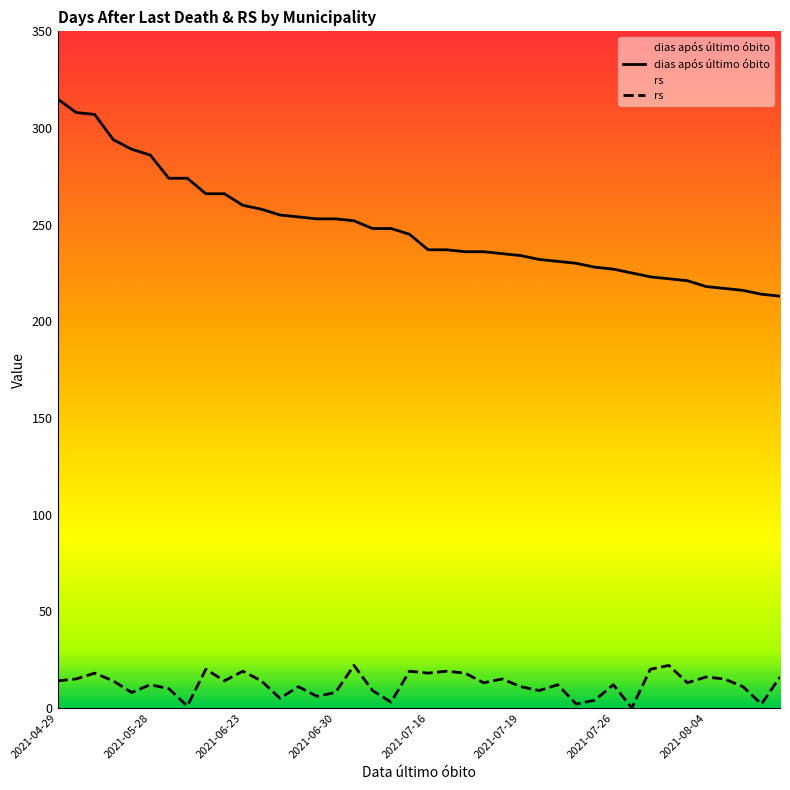

What is the average value of the rs series?

12